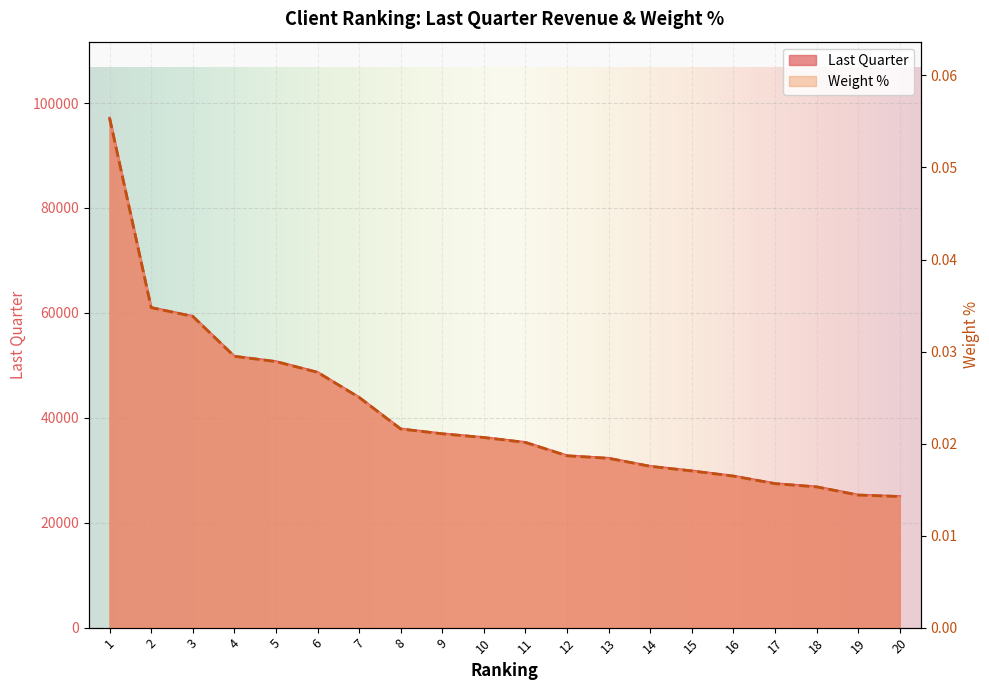

At 11, list the series in order from largest to smallest.

Weight %, Last Quarter